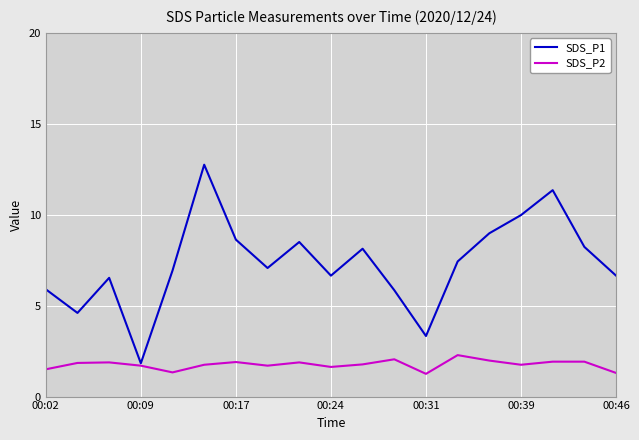

Which series has the largest total across all categories?

SDS_P1